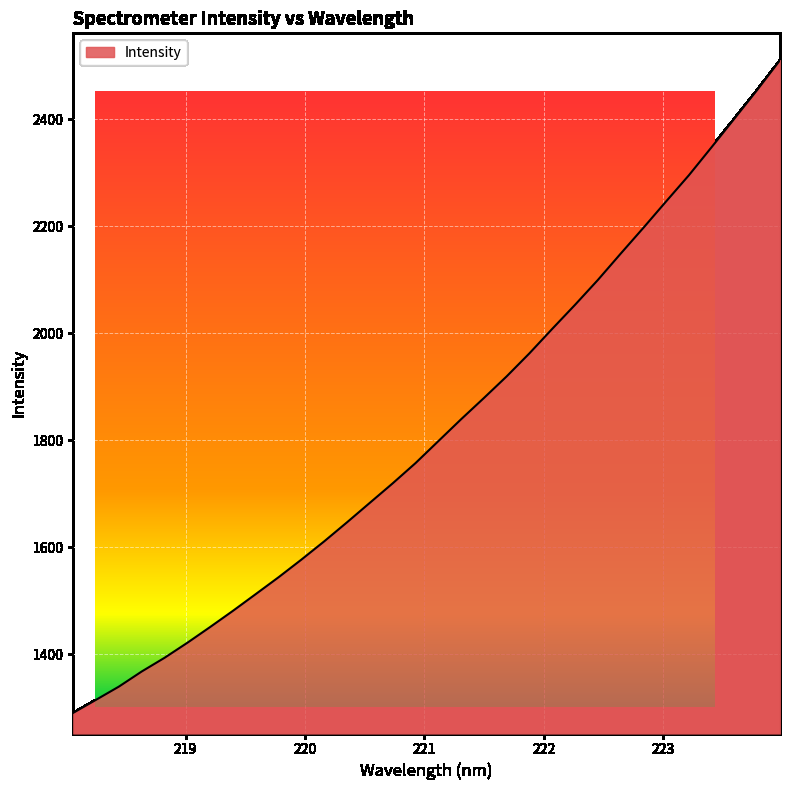

What is the maximum value shown in the chart?

2510.9